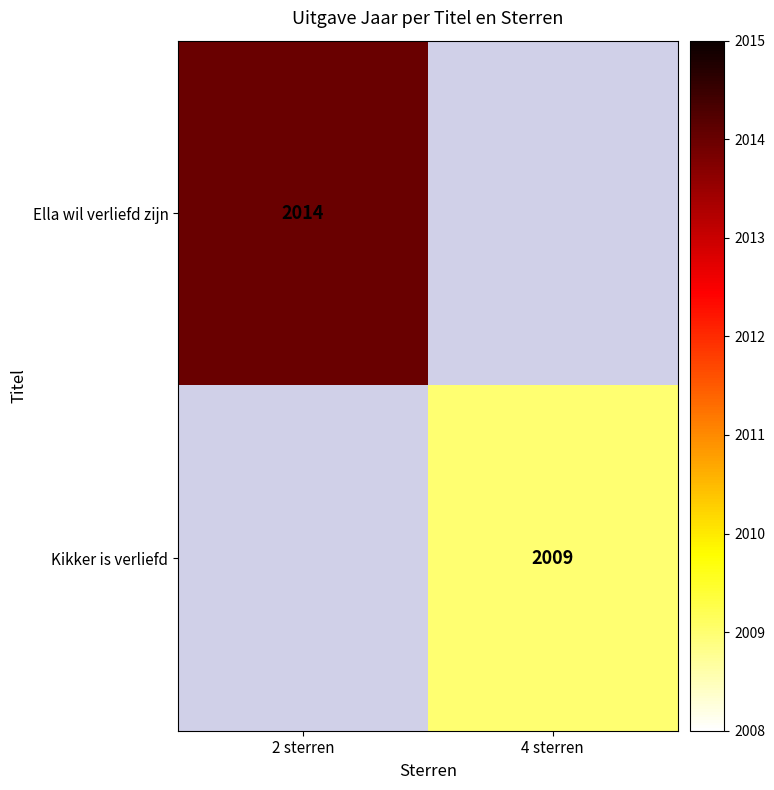

The Kikker is verliefd series shows 2009 at 4 sterren. True or false?

True